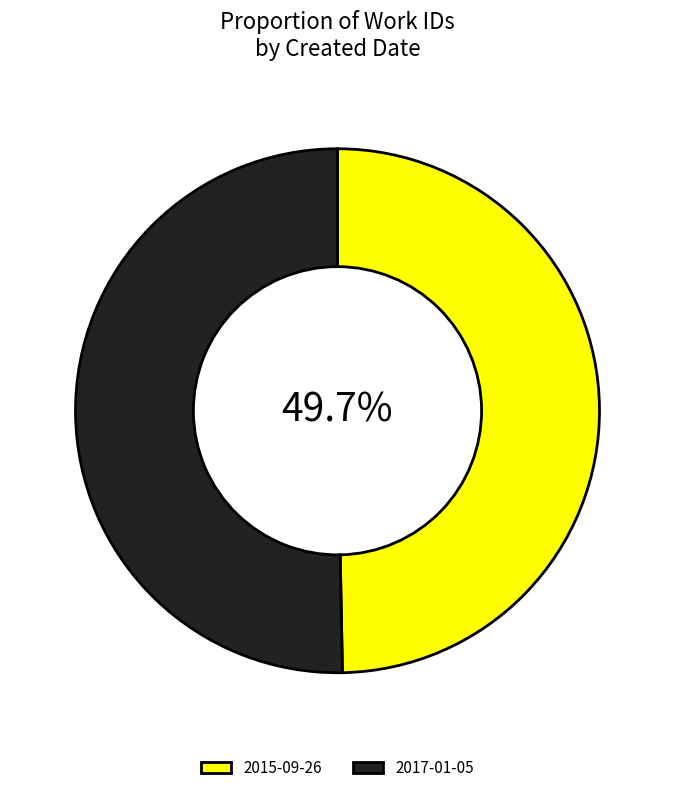

Do 2015-09-26 and 2017-01-05 together represent more than half of the pie?

Yes